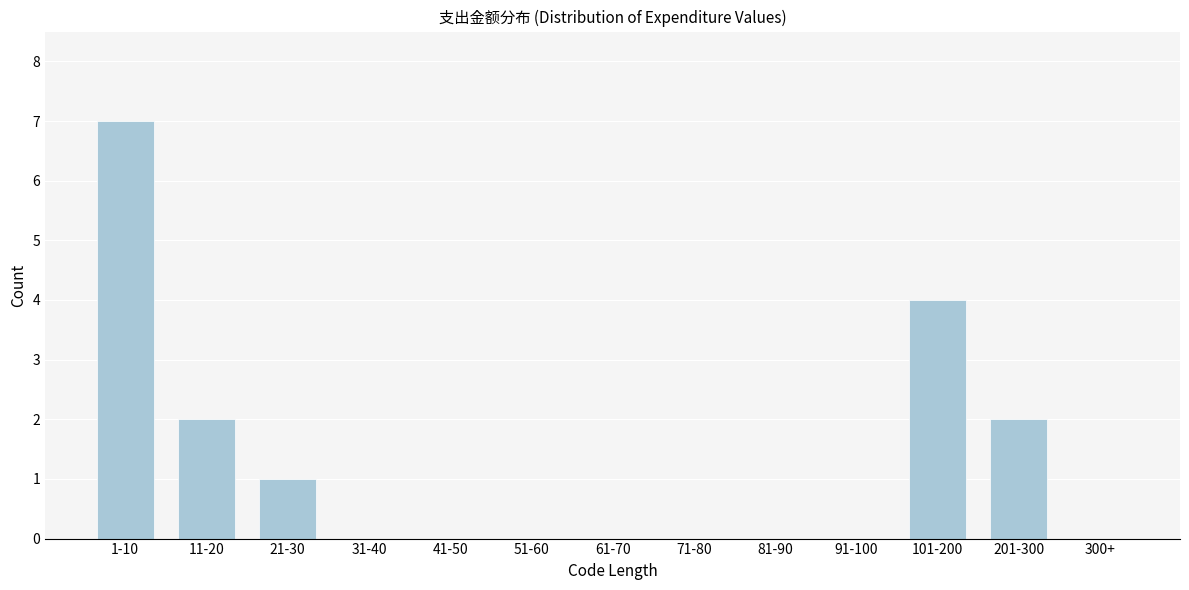

Reading left to right, extract all data points from this chart.

1-10=7	11-20=2	21-30=1	31-40=0	41-50=0	51-60=0	61-70=0	71-80=0	81-90=0	91-100=0	101-200=4	201-300=2	300+=0